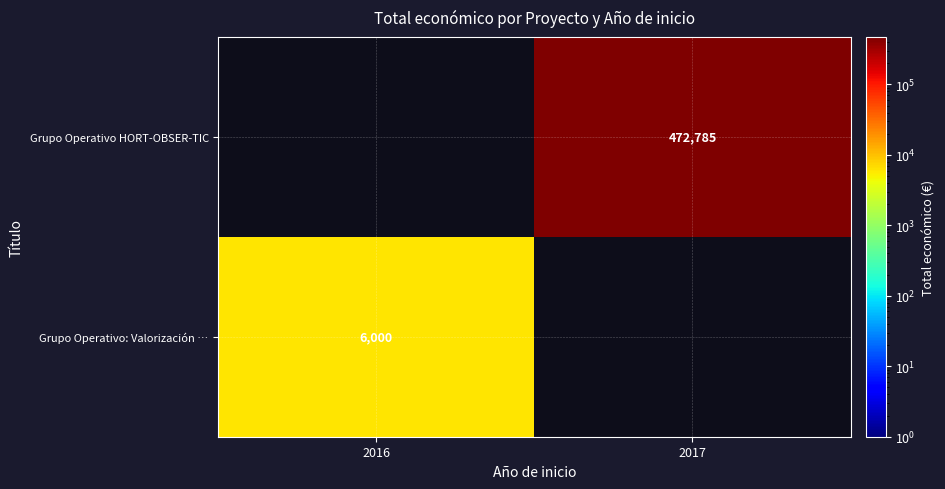

The Grupo Operativo HORT-OBSER-TIC series shows 472785 at 2017. True or false?

True